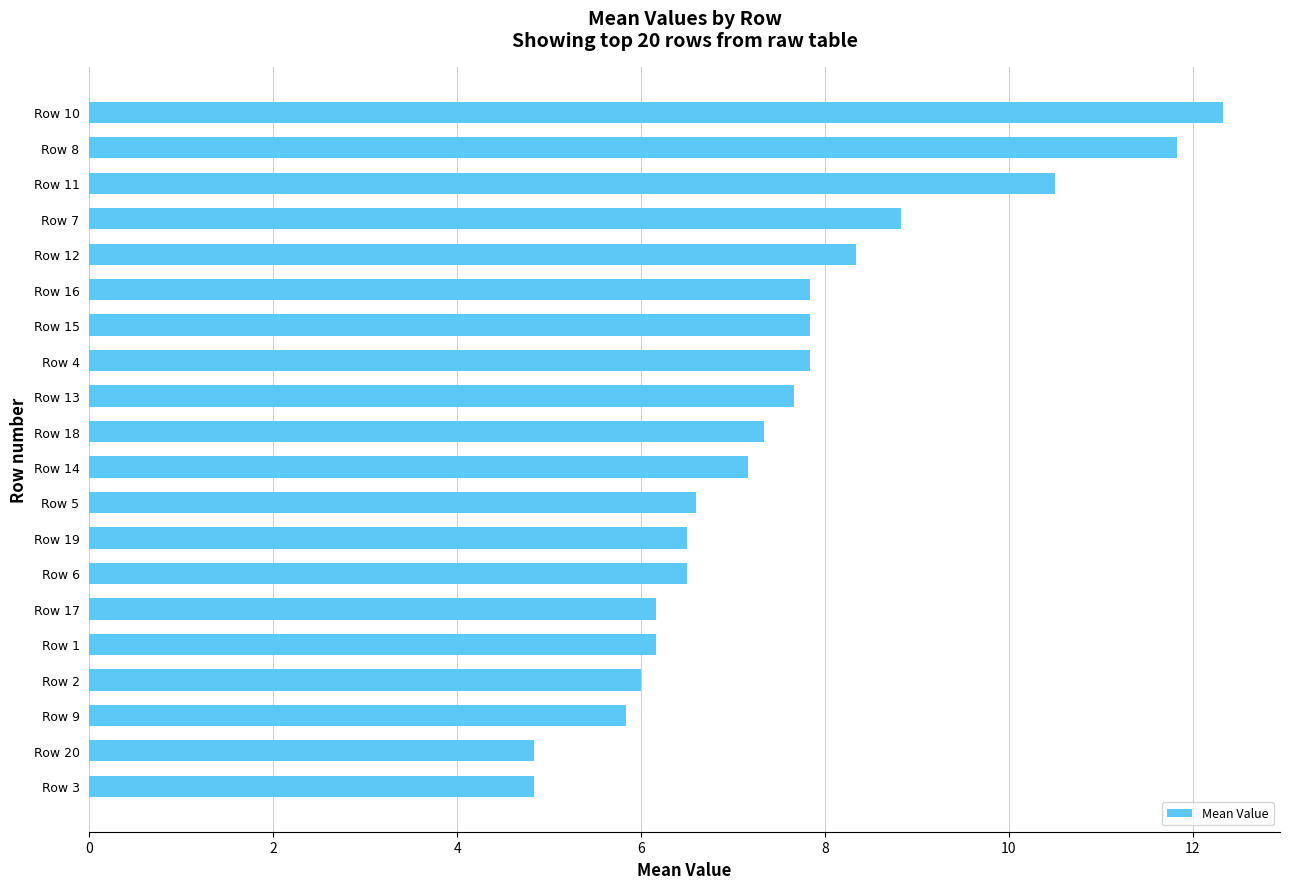

How many bars are there in total?

20